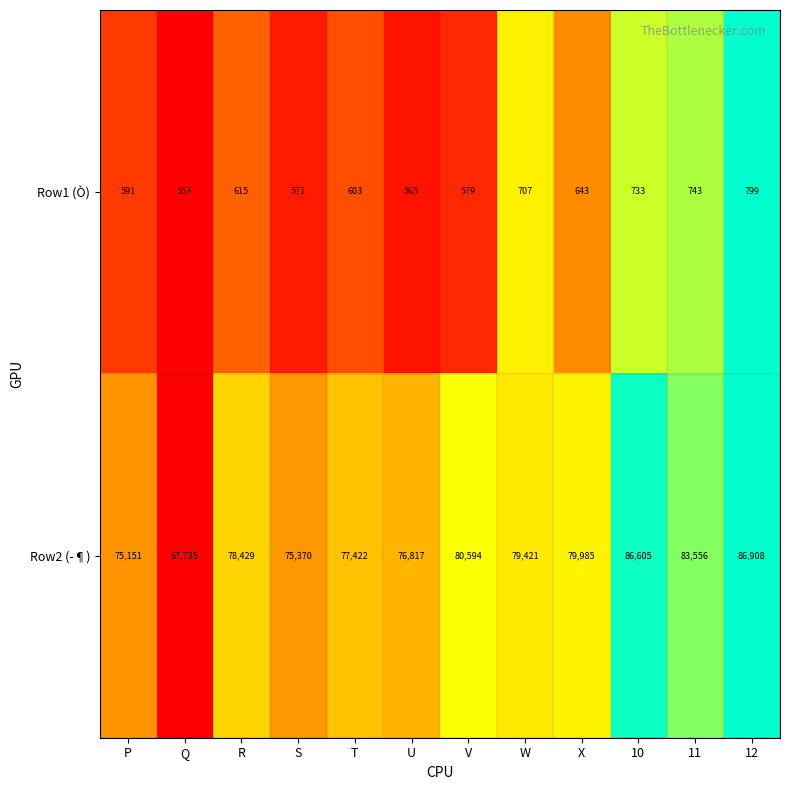

Reading left to right, what are all the values shown in this chart?

Row1 (Ò): P=591	Q=553	R=615	S=571	T=603	U=565	V=579	W=707	X=643	10=733	11=743	12=799
Row2 (­¶): P=75151	Q=67735	R=78429	S=75370	T=77422	U=76817	V=80594	W=79421	X=79985	10=86605	11=83556	12=86908